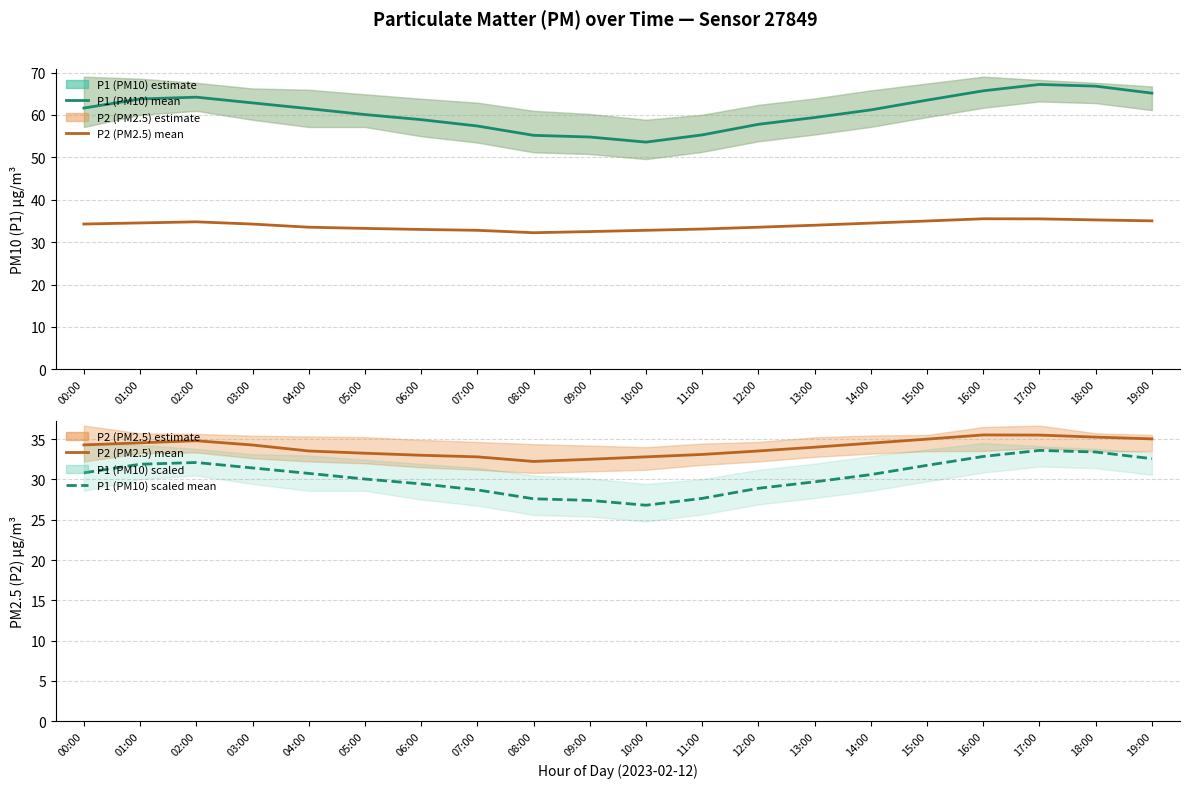

List the labels in order of P1 (PM10) mean value, smallest first.

10:00, 09:00, 08:00, 11:00, 07:00, 12:00, 06:00, 13:00, 05:00, 14:00, 04:00, 00:00, 03:00, 15:00, 01:00, 02:00, 19:00, 16:00, 18:00, 17:00